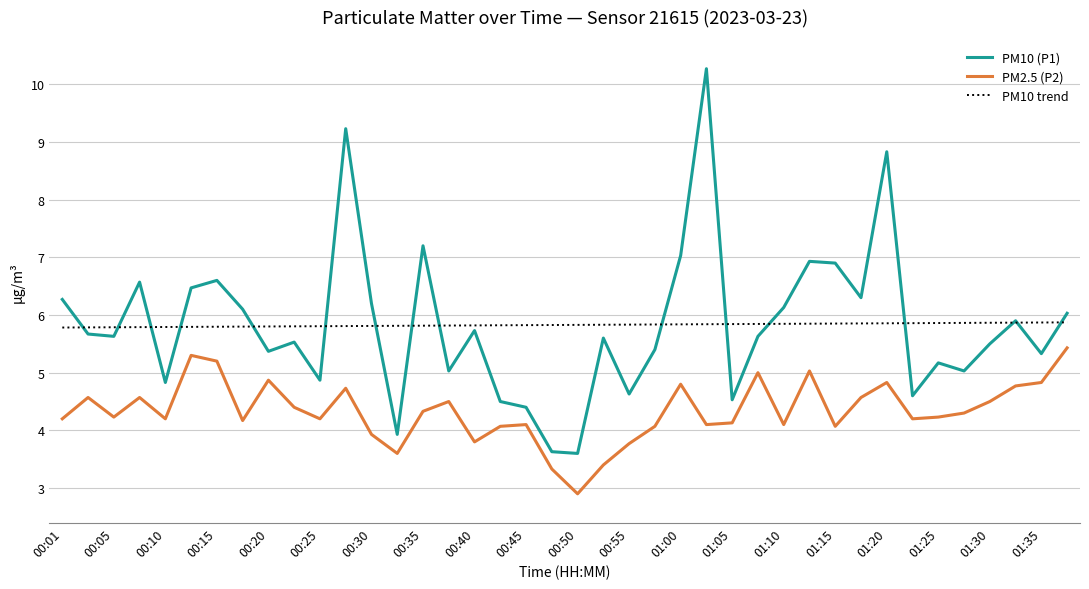

What is the minimum value for PM10 trend?

5.8